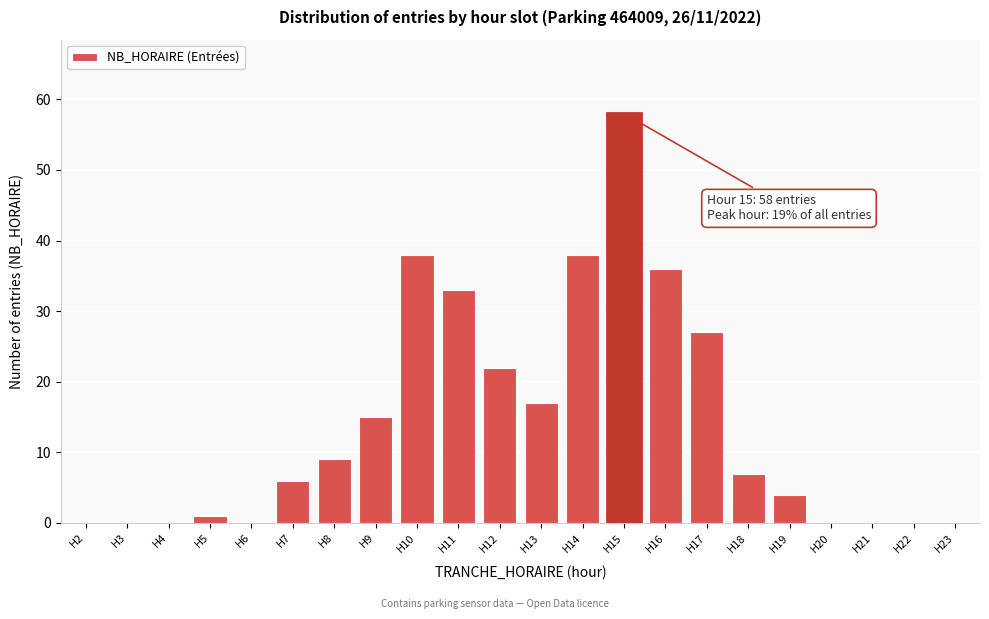

Reading left to right, what are all the values shown in this chart?

H2=0	H3=0	H4=0	H5=1	H6=0	H7=6	H8=9	H9=15	H10=38	H11=33	H12=22	H13=17	H14=38	H15=58	H16=36	H17=27	H18=7	H19=4	H20=0	H21=0	H22=0	H23=0